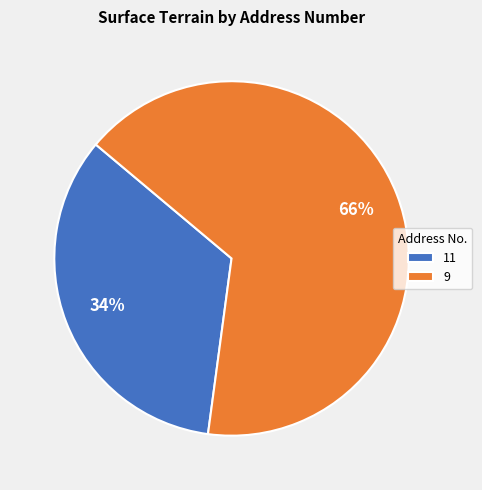

How many slices are in this pie chart?

2